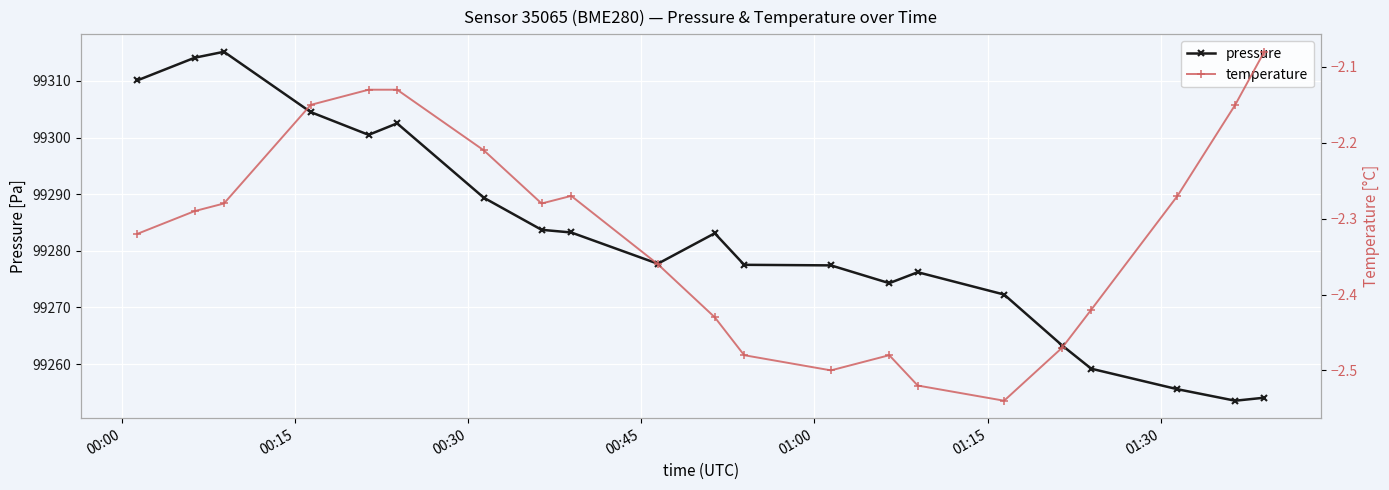

Which series has the largest total across all categories?

pressure